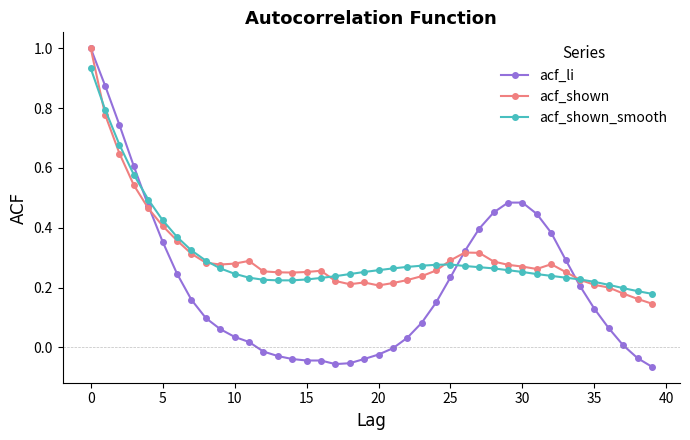

What is the maximum value for acf_shown?

1.0